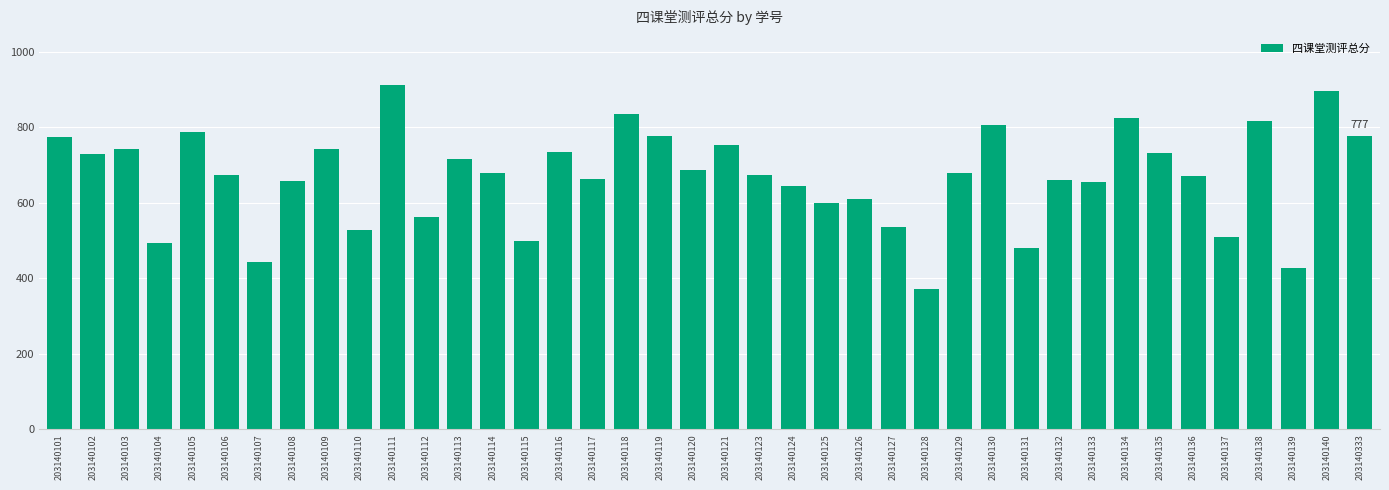

The value at 203140129 is 994.1. True or false?

False